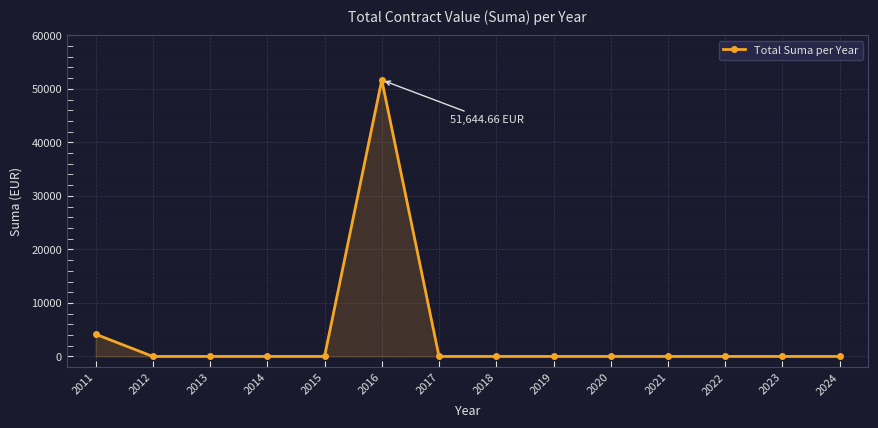

What is the difference between the second highest and minimum values?

4160.0